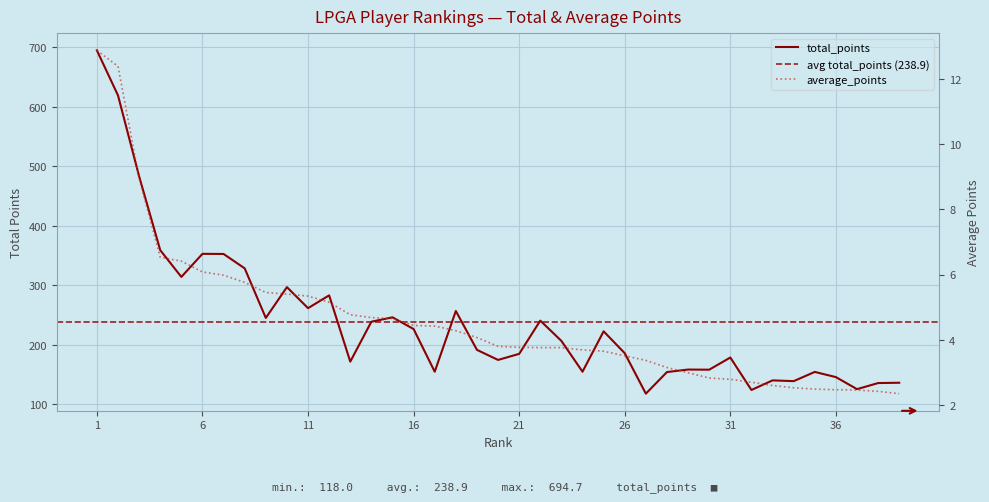

True or false: average_points has more than 1 interior local peaks.

False